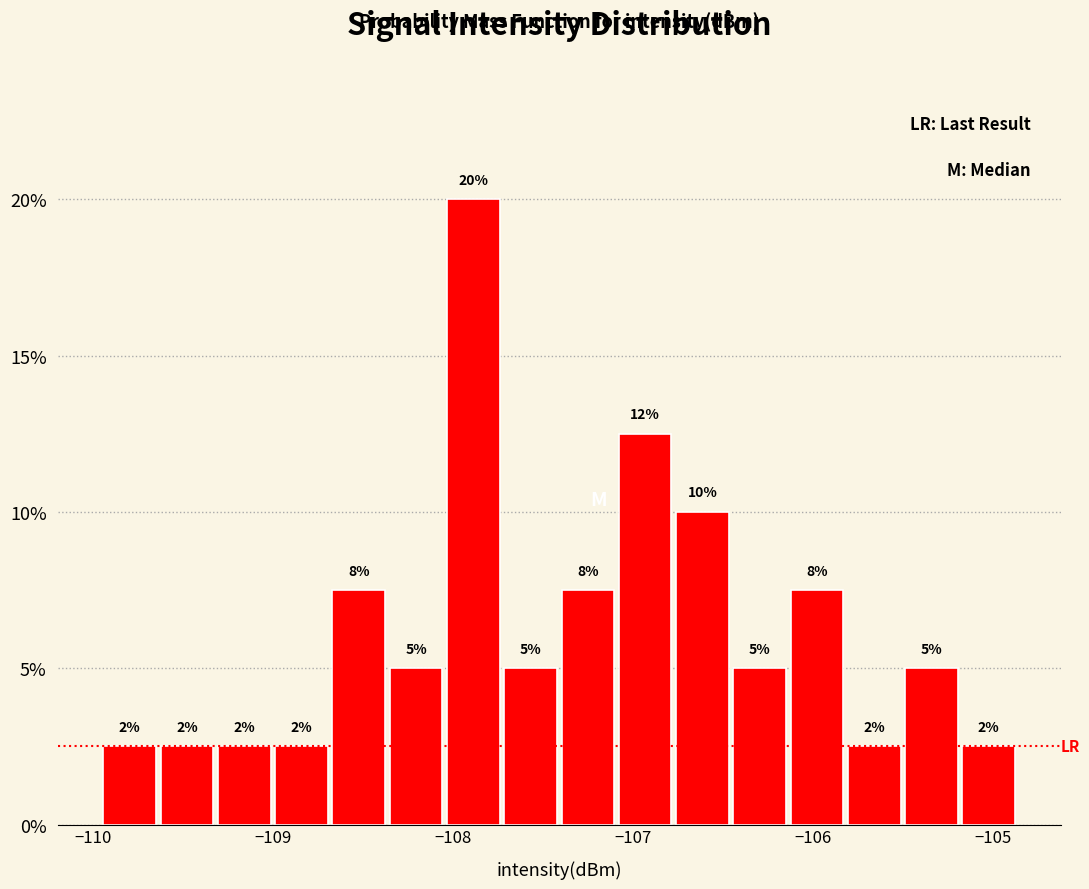

Read against the x-axis, roughly where is the centre of the tallest bar?

-107.9